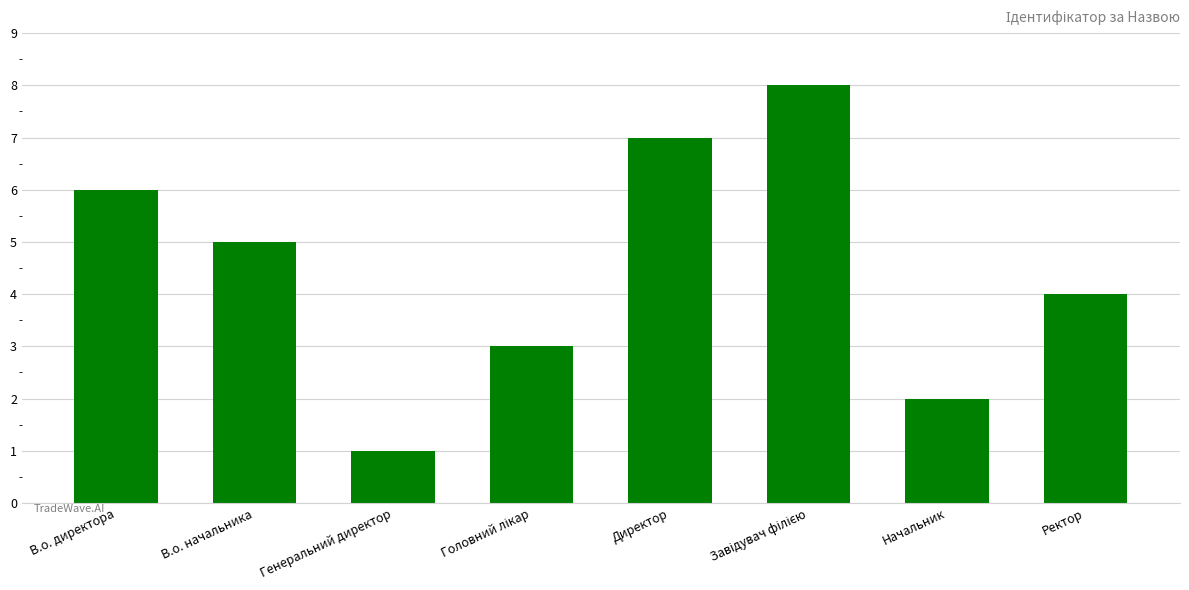

What is the maximum value shown in the chart?

8